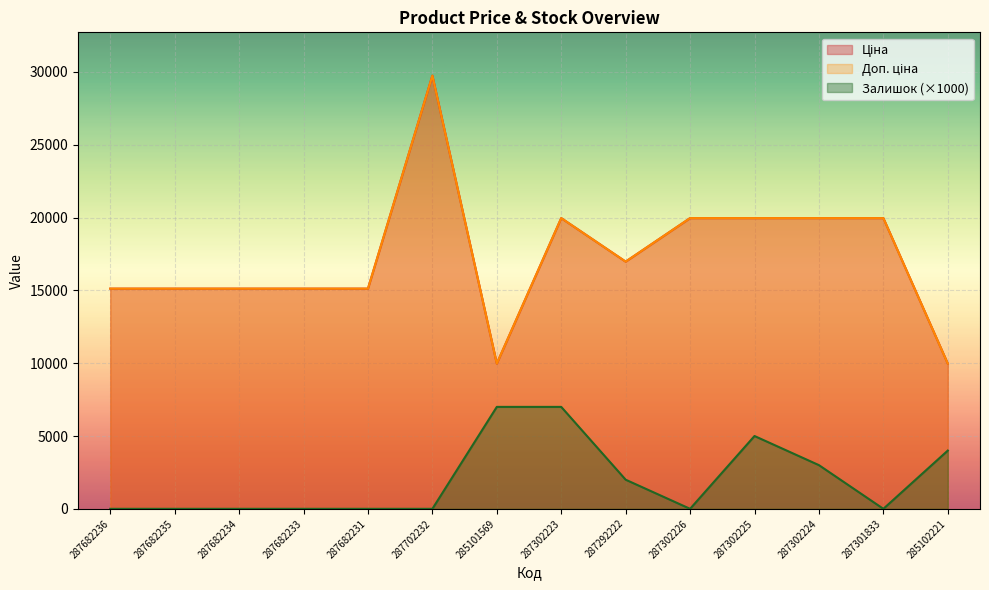

Which has a higher value, 287682233 or 287302226?

287302226